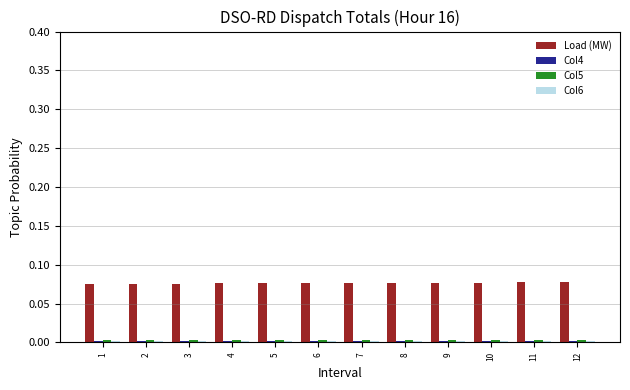

Which series has the largest range (max minus min)?

Load (MW)